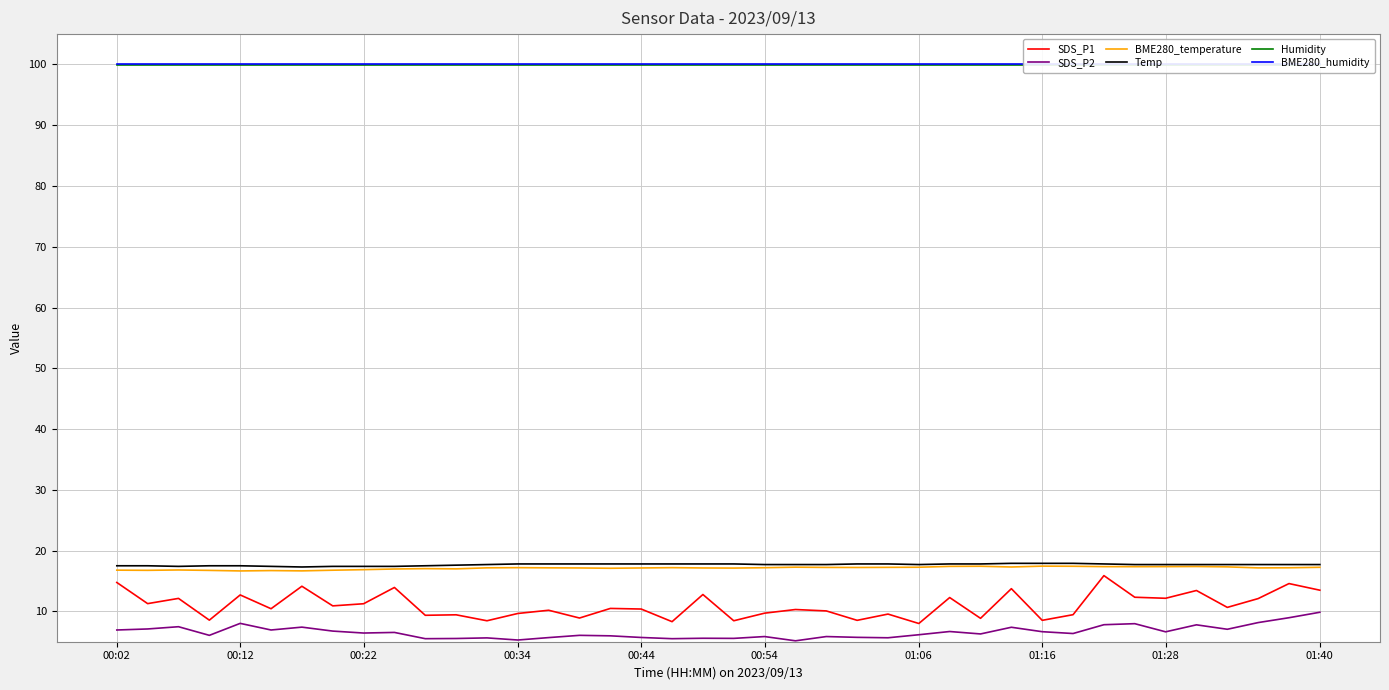

What is the maximum value shown in the chart?

100.0